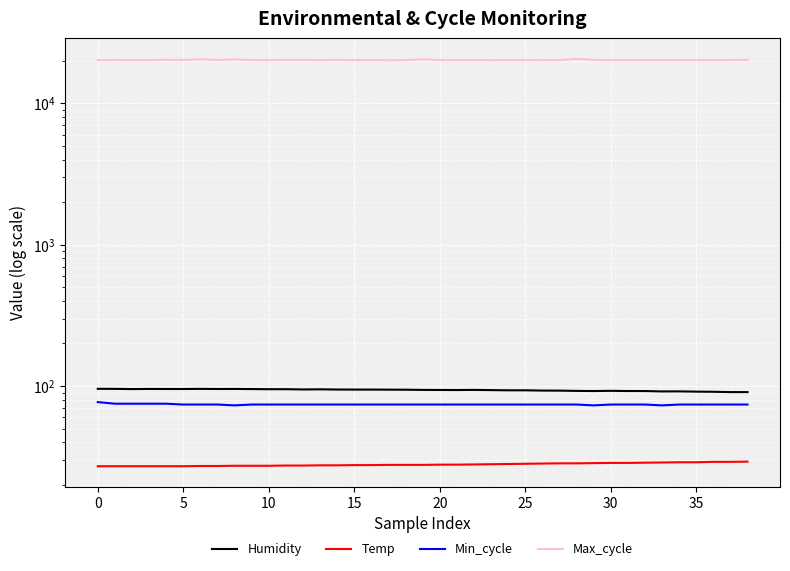

The Min_cycle series shows 74.0 at 32. True or false?

True